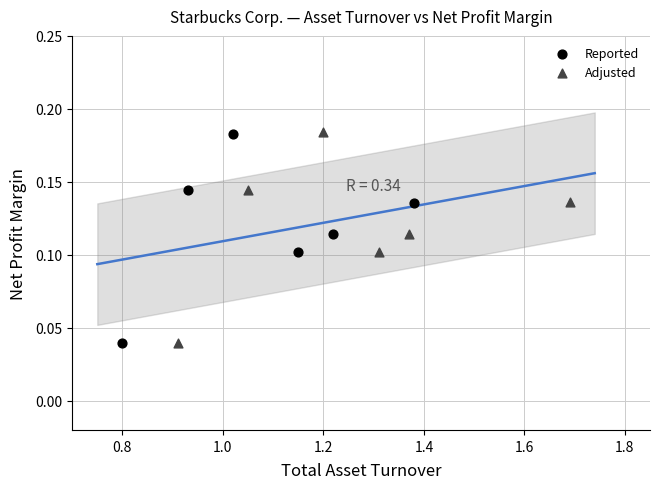

Which series has the largest Y range (max minus min)?

Adjusted